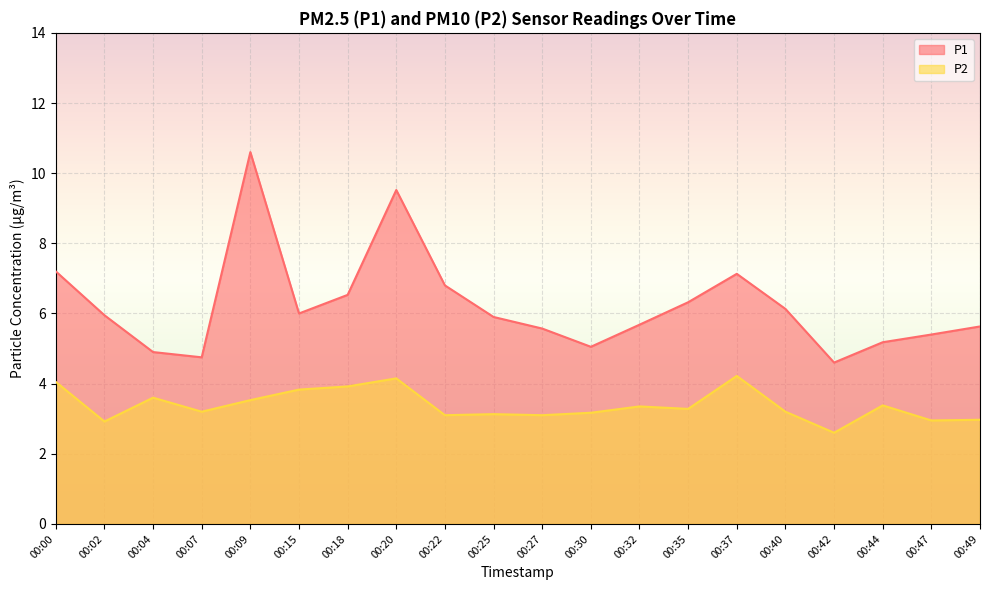

How many values in the P1 series are below 5?

3